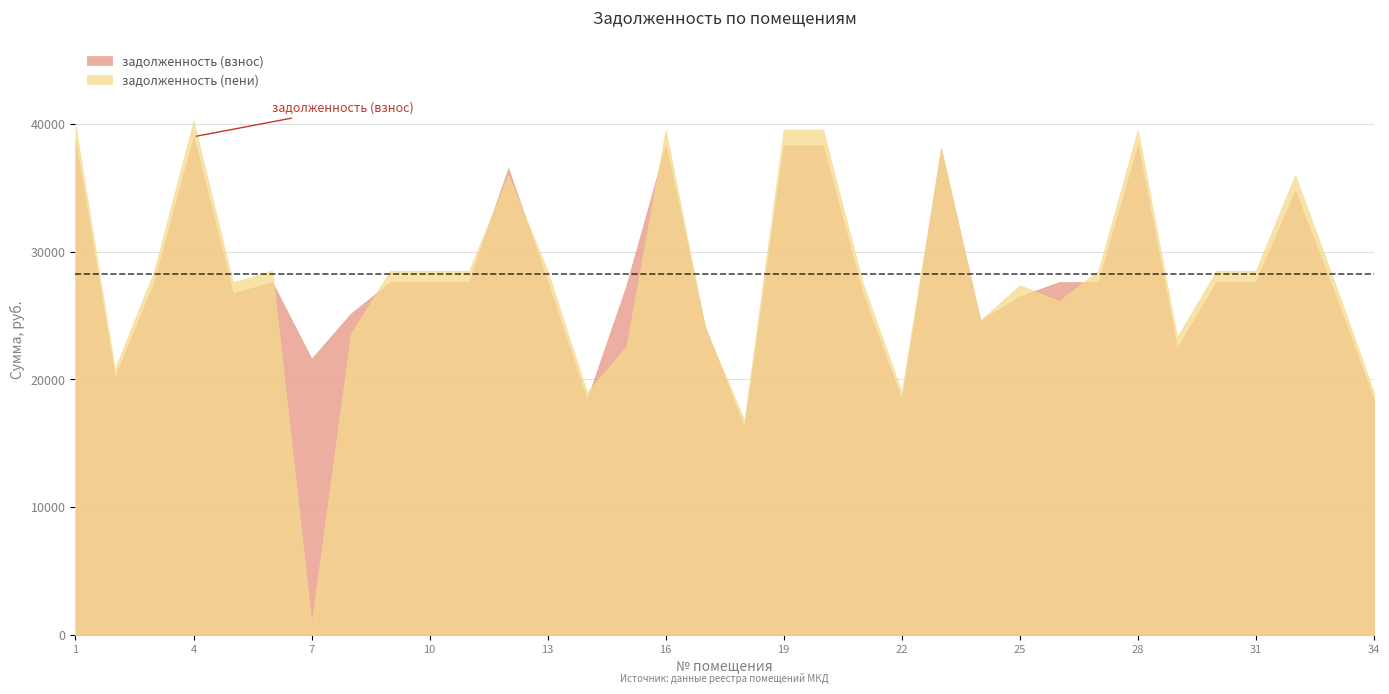

Reading left to right, transcribe all the data shown in this chart.

задолженность (взнос): 38682.0	20153.2	27630.0	39013.5	26745.9	27630.0	21630.0	25165.0	27630.0	27630.0	27630.0	36560.5	27630.0	18401.6	27350.5	38350.5	24137.2	16214.6	38350.5	38350.5	26801.2	18401.6	38095.4	24621.5	26513.2	27630.0	27630.0	38350.5	22477.4	27630.0	27630.0	34780.5	26801.2	18401.6
задолженность (пени): 39925.2	20800.9	28518.0	40267.3	27605.5	28518.0	888.0	23588.0	28518.0	28518.0	28518.0	36013.1	28518.0	18993.0	22583.1	39583.1	24098.5	16806.0	39583.1	39583.1	27662.5	18993.0	38094.5	24621.5	27374.5	26153.0	28518.0	39583.1	23313.9	28518.0	28518.0	36013.1	27662.5	18993.0